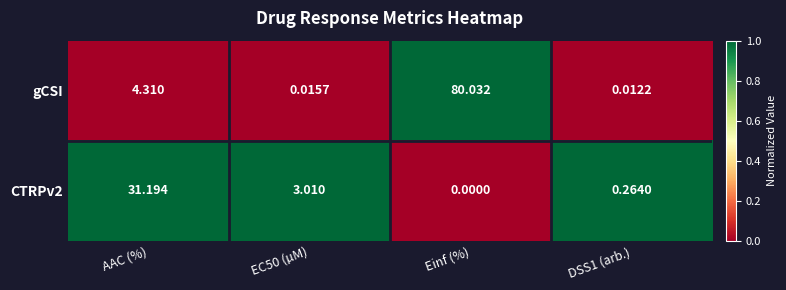

Which series has the largest range (max minus min)?

gCSI